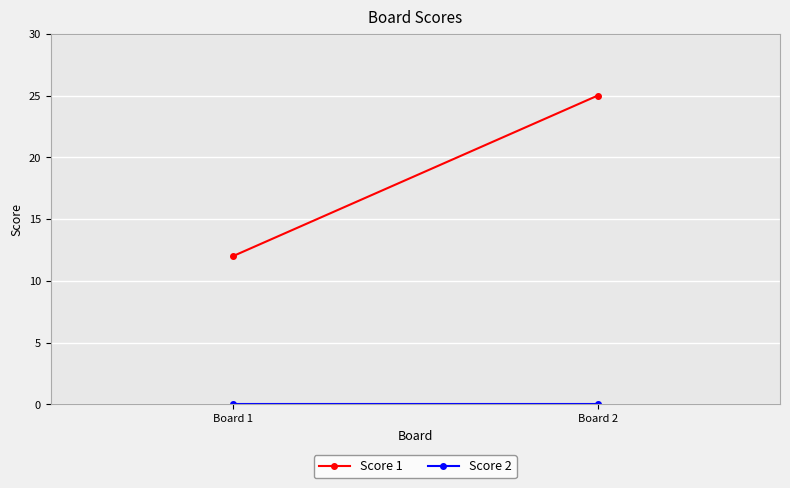

True or false: Score 1 has a value of 12 at Board 1.

True